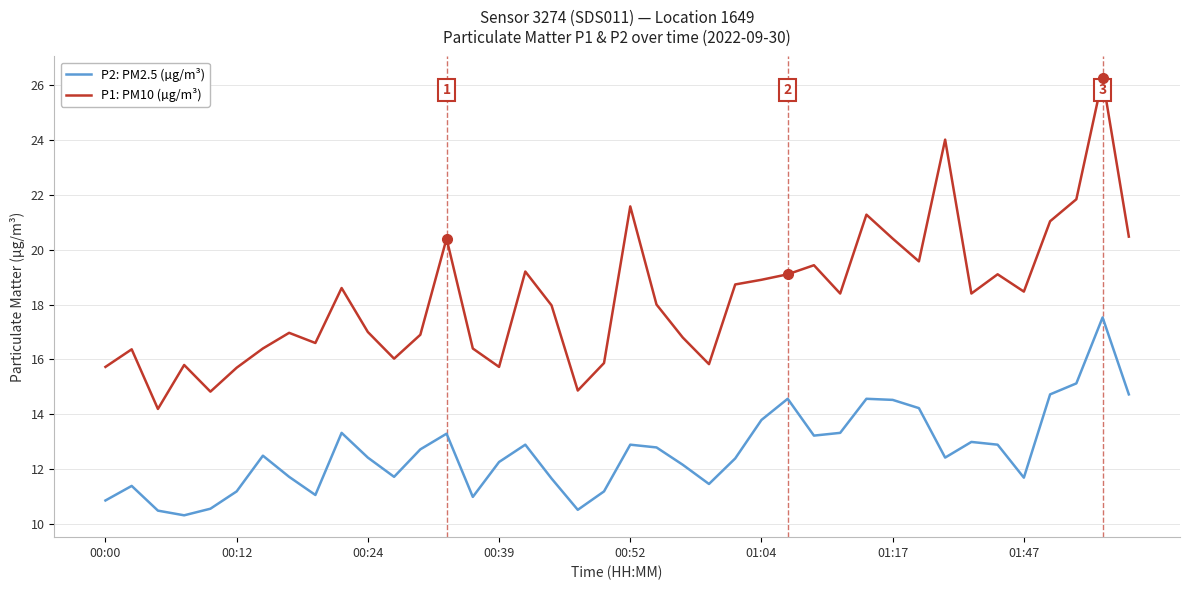

True or false: P2: PM2.5 (µg/m³) and P1: PM10 (µg/m³) cross at least once.

False